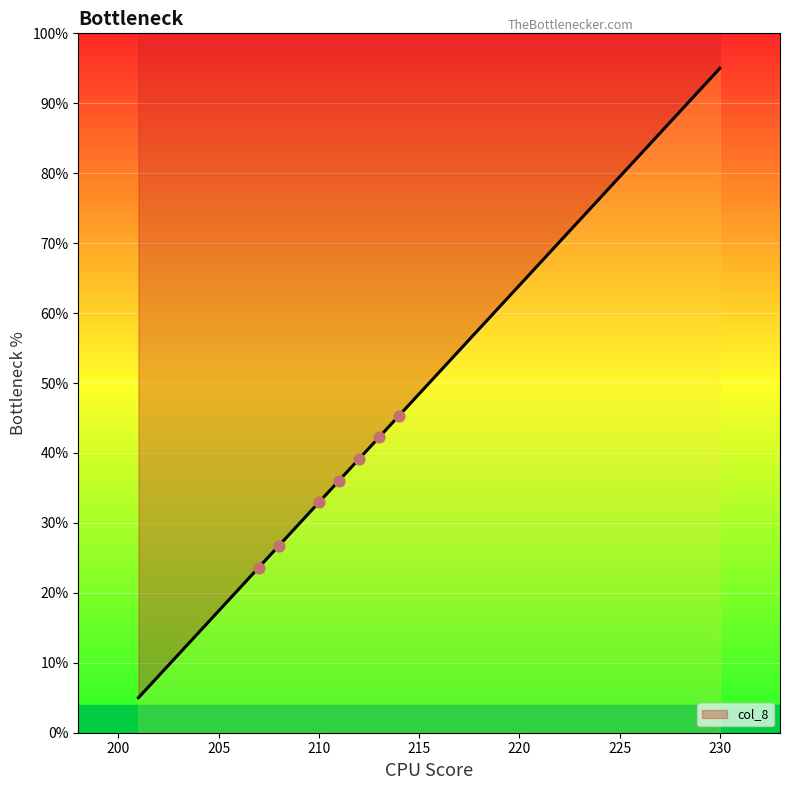

Which has a higher value, 222 or 206?

222